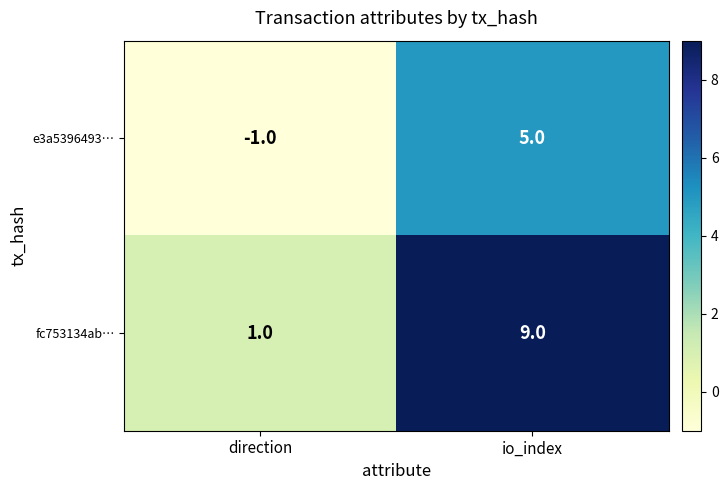

Where is fc753134ab… nearest to the value 5?

direction